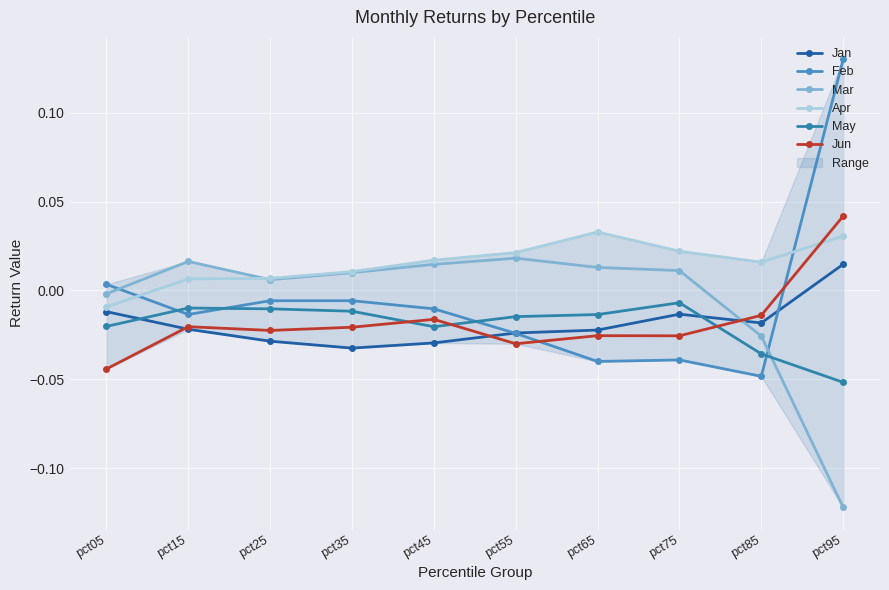

How many lines are shown in the chart?

6